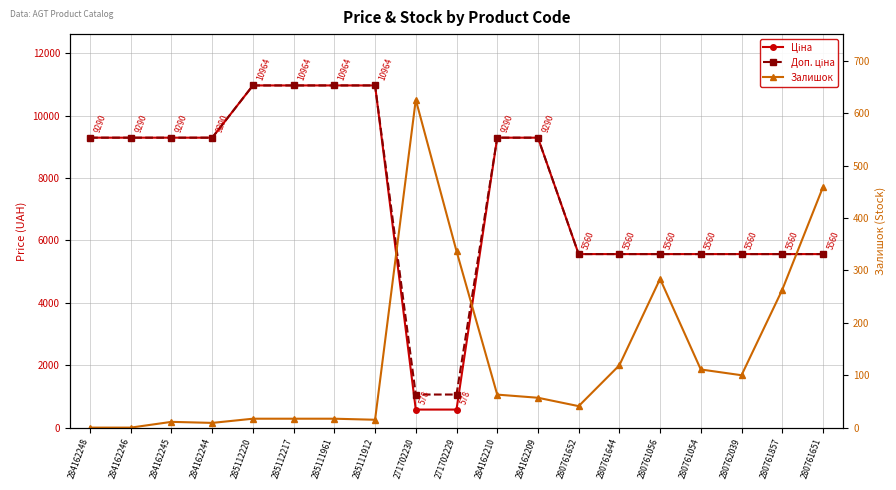

Reading left to right, what are all the values shown in this chart?

Ціна: 284162248=9290.5	284162246=9290.5	284162245=9290.5	284162244=9290.5	285112220=10964.4	285112217=10964.4	285111961=10964.4	285111912=10964.4	271702230=578.1	271702229=578.1	284162210=9290.5	284162209=9290.5	280761652=5560.3	280761644=5560.3	280761056=5560.3	280761054=5560.3	280762039=5560.3	280761857=5560.3	280761651=5560.3
Доп. ціна: 284162248=9290.5	284162246=9290.5	284162245=9290.5	284162244=9290.5	285112220=10964.4	285112217=10964.4	285111961=10964.4	285111912=10964.4	271702230=1060.0	271702229=1060.0	284162210=9290.5	284162209=9290.5	280761652=5560.3	280761644=5560.3	280761056=5560.3	280761054=5560.3	280762039=5560.3	280761857=5560.3	280761651=5560.3
Залишок: 284162248=0.0	284162246=0.0	284162245=11.0	284162244=9.0	285112220=17.0	285112217=17.0	285111961=17.0	285111912=15.0	271702230=626.0	271702229=337.0	284162210=63.0	284162209=57.0	280761652=41.0	280761644=119.0	280761056=284.0	280761054=111.0	280762039=100.0	280761857=263.0	280761651=459.0